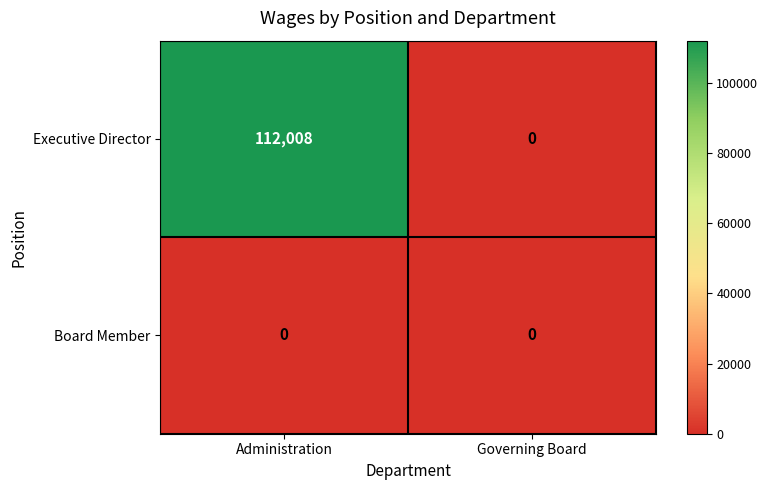

How many categories are shown in the chart?

2